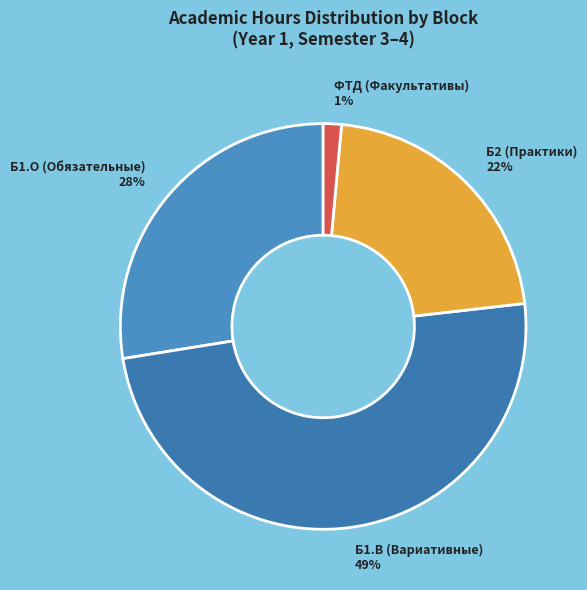

To the nearest percent, what is the difference between the largest and smallest slice percentages?

48%